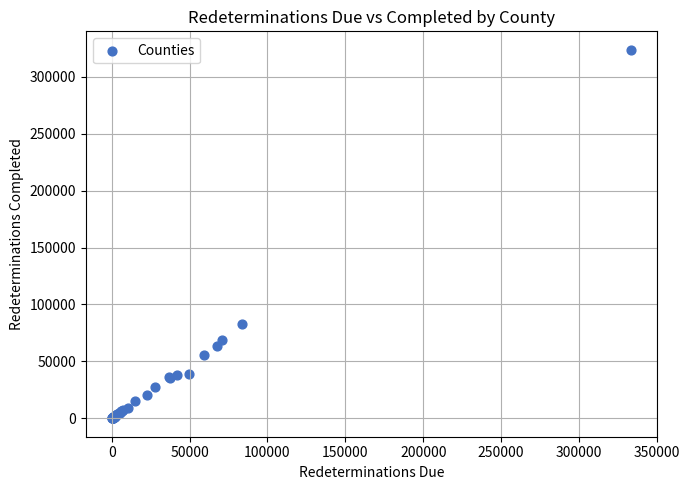

What Y value in the scatter plot is closest to 161900?

82573